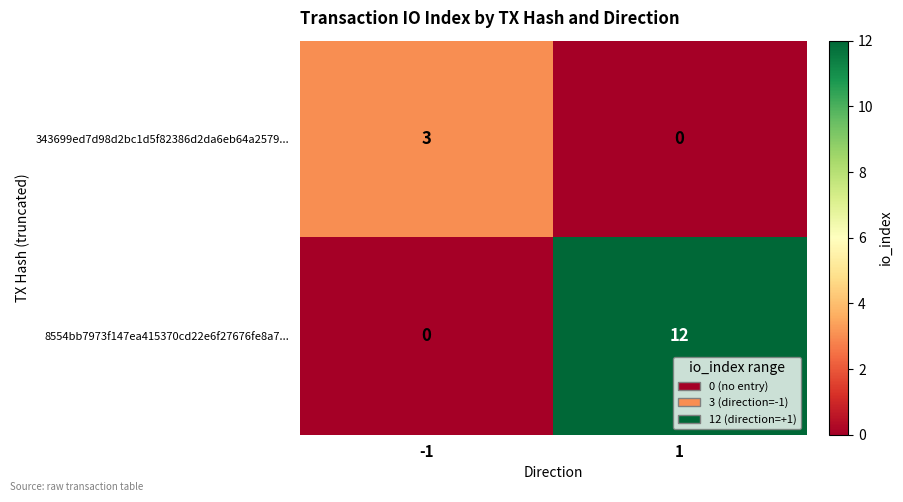

What is the difference between the highest and lowest values at 1?

12